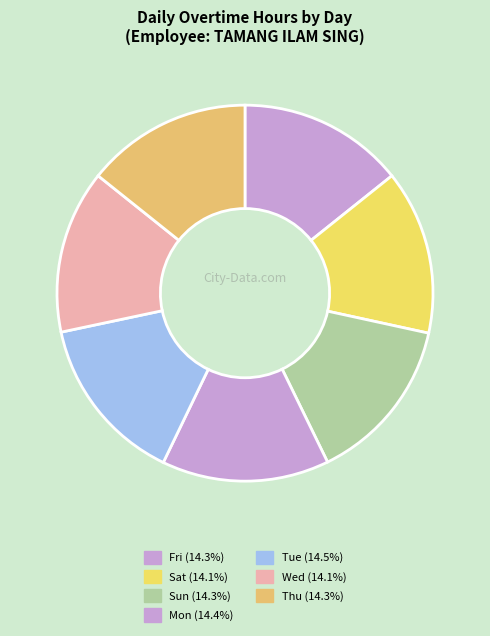

To the nearest percent, what is the average slice percentage?

14%